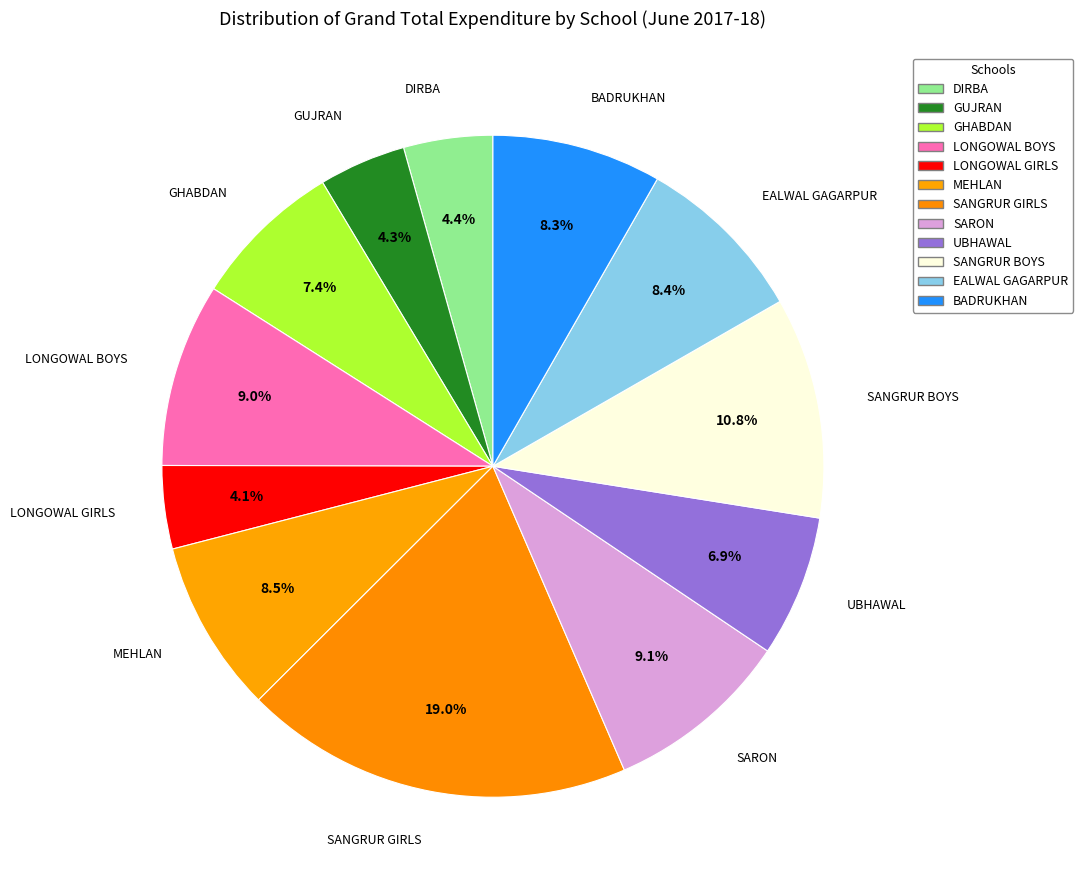

To the nearest percent, what is the combined percentage of GHABDAN and UBHAWAL?

14%